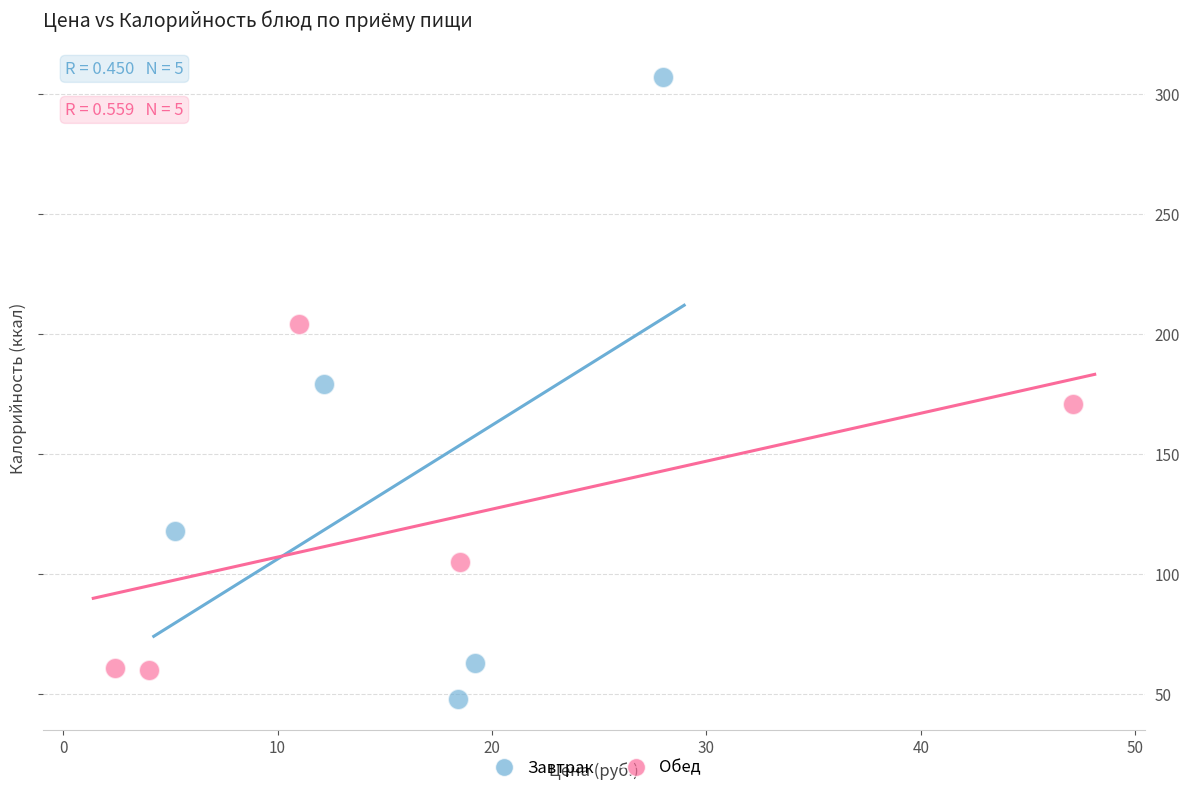

Which series reaches the maximum Y coordinate?

Завтрак